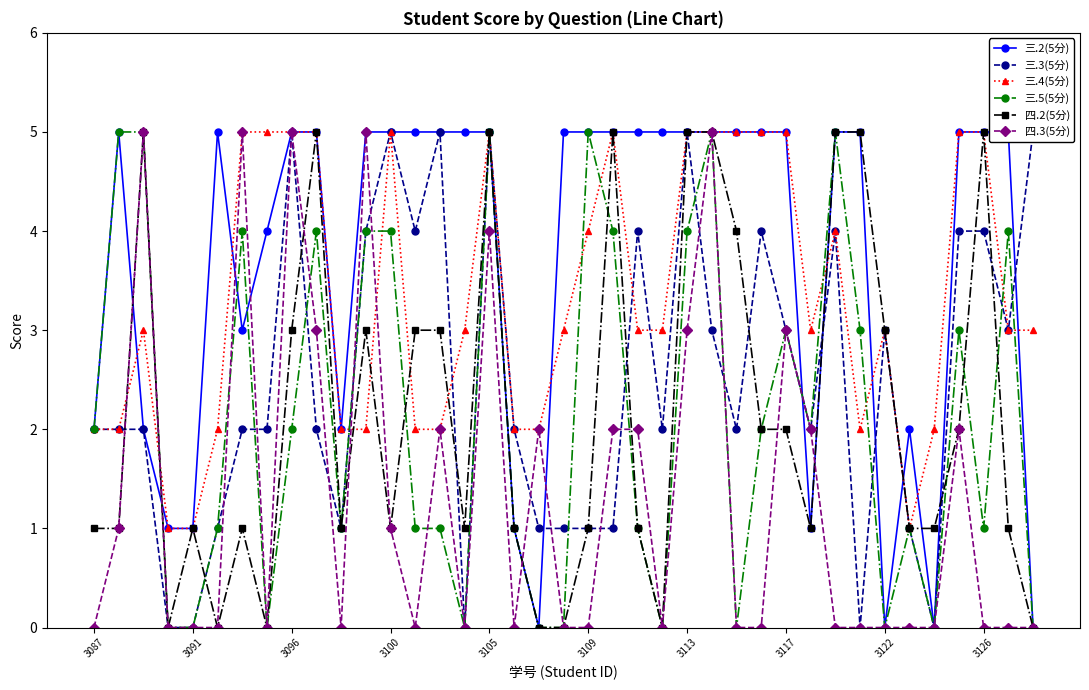

What is the highest value of the 三.3(5分) series?

5